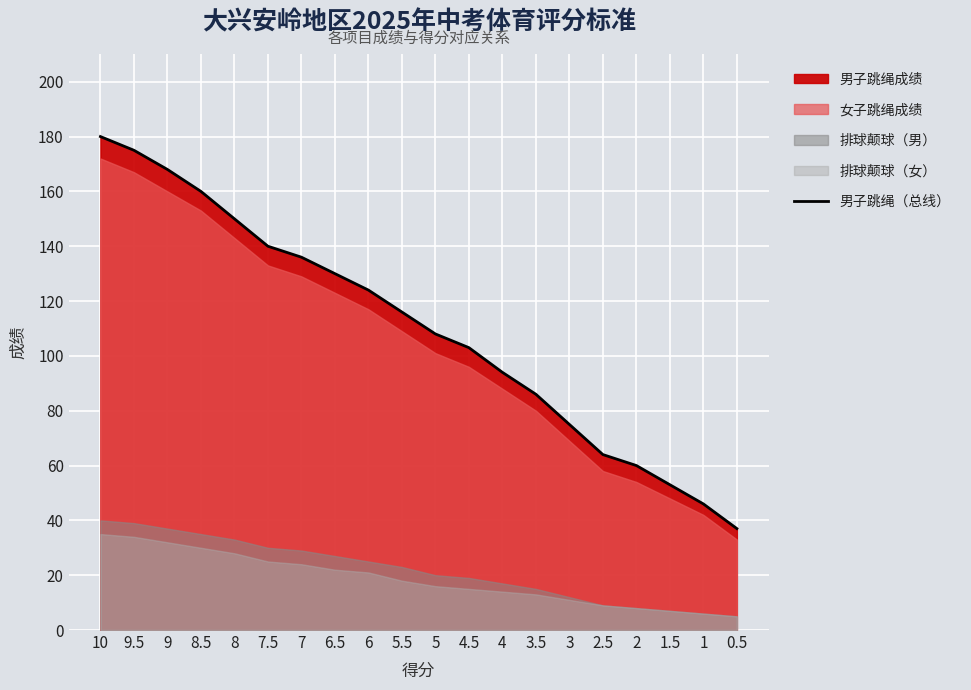

What is the difference between the maximum and minimum values?

143